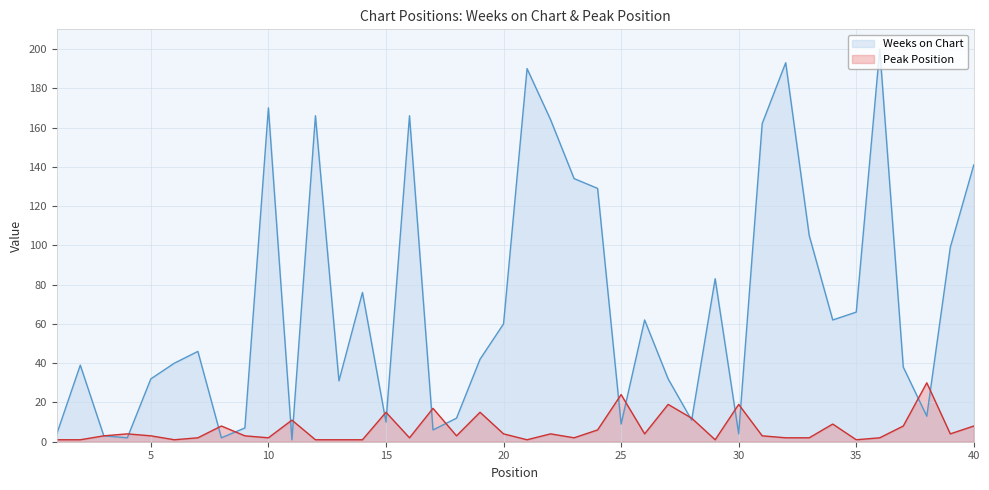

True or false: Peak Position has a value of 1 at 2.

False